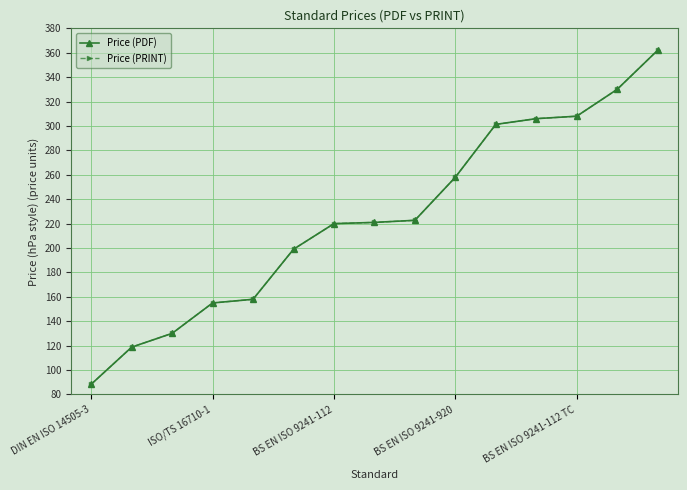

What is the minimum value shown in the chart?

88.4